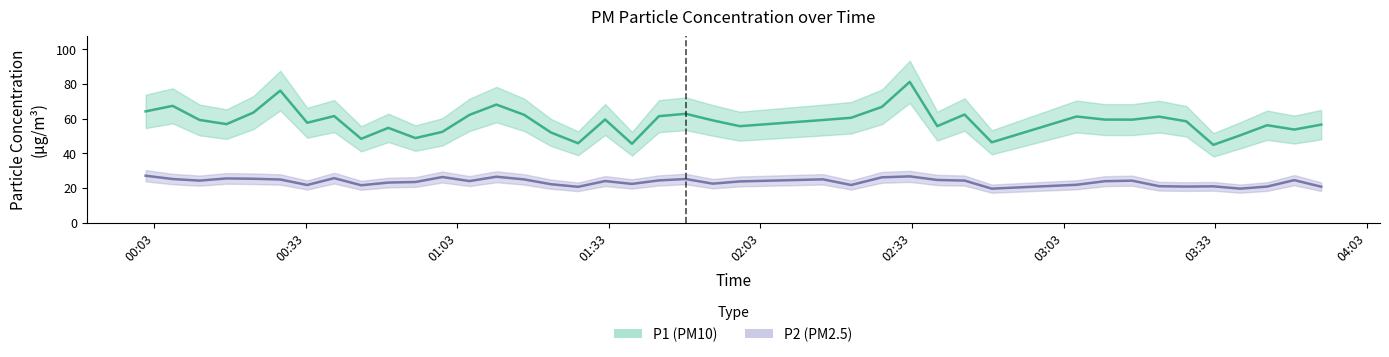

What is the minimum value for P1?

44.9